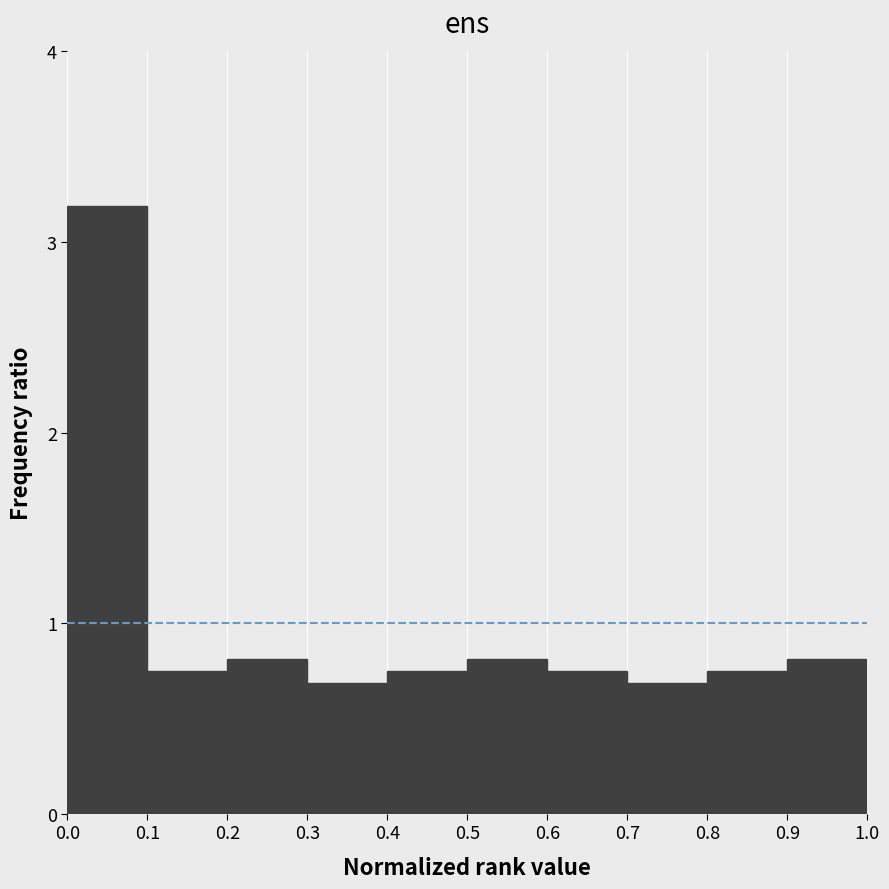

Reading left to right, list every bar in this chart as the range it spans on the x-axis followed by its height. The values are not printed on the chart, so give them approximately, as read against the axis.

0.0 to 0.1: 3.2
0.1 to 0.2: 0.8
0.2 to 0.3: 0.8
0.3 to 0.4: 0.7
0.4 to 0.5: 0.8
0.5 to 0.6: 0.8
0.6 to 0.7: 0.8
0.7 to 0.8: 0.7
0.8 to 0.9: 0.8
0.9 to 1.0: 0.8